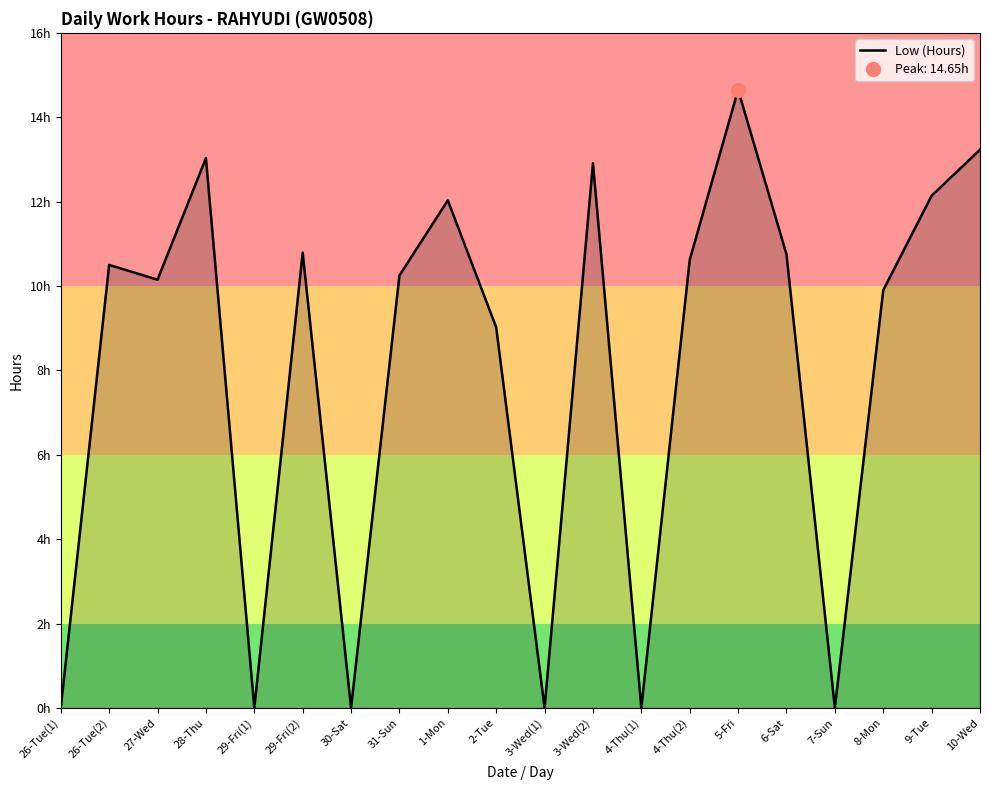

Reading right to left, list all the values displayed in this chart.

13.2	12.1	9.9	0.0	10.8	14.7	10.6	0.0	12.9	0.0	9.0	12.0	10.2	0.0	10.8	0.0	13.0	10.2	10.5	0.0